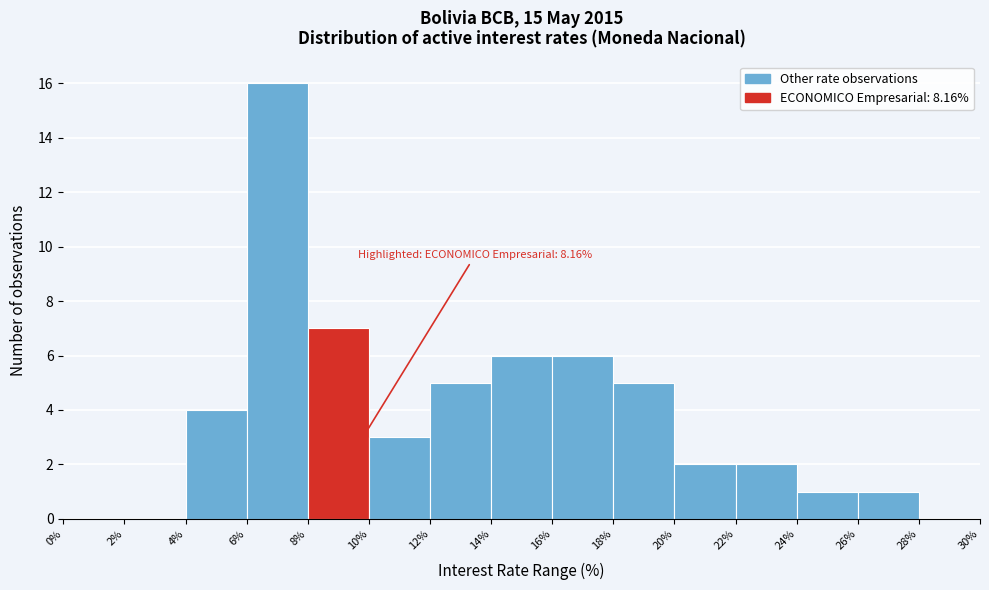

Which range on the x-axis has the tallest bar?

6% to 8%